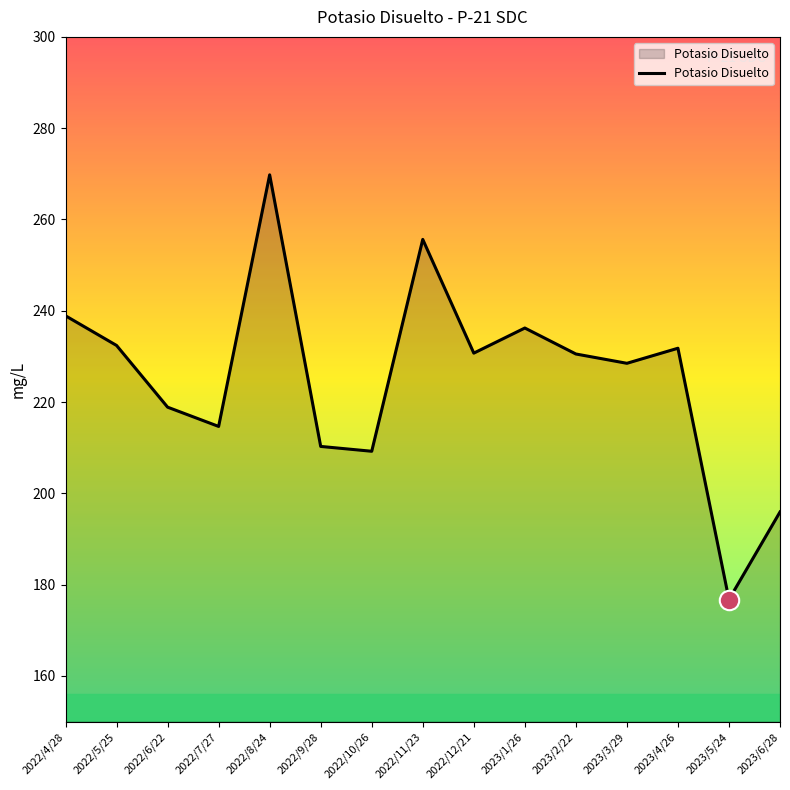

What is the minimum value shown in the chart?

176.7